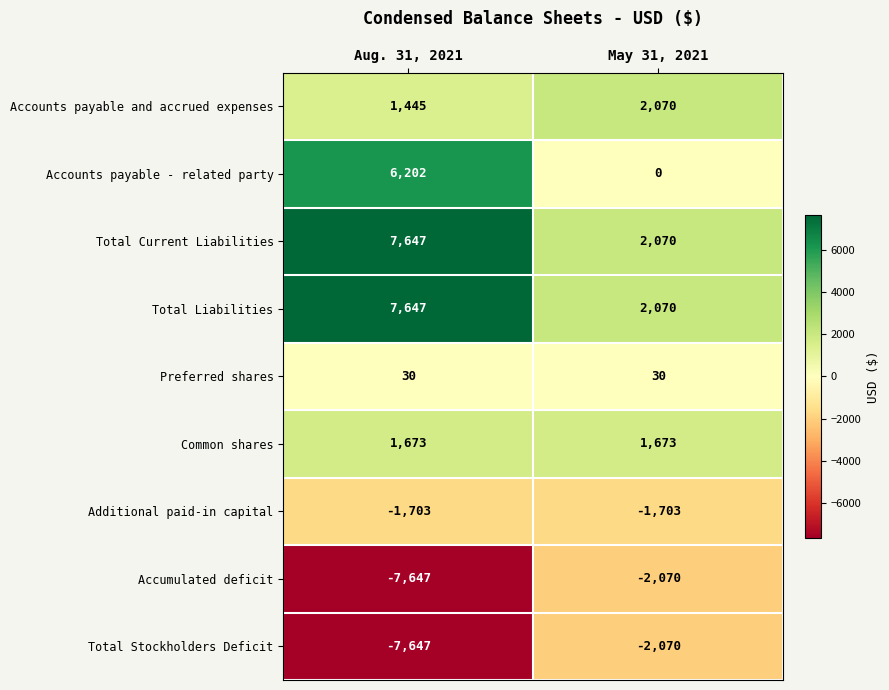

What is the difference between the Accounts payable - related party values at Aug. 31, 2021 and May 31, 2021?

6202